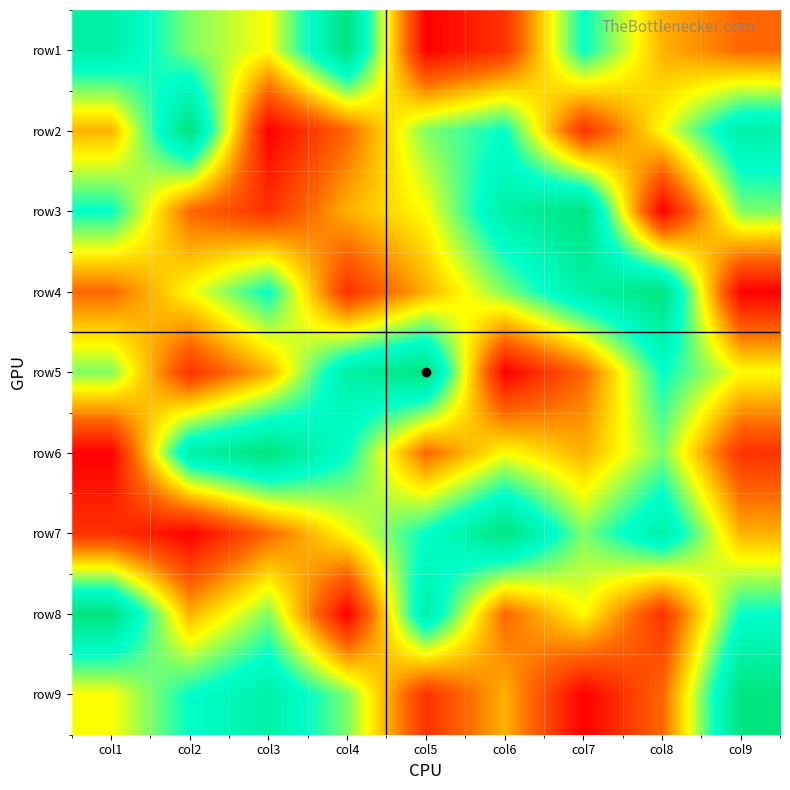

Between col2 and col3, which is larger?

col2